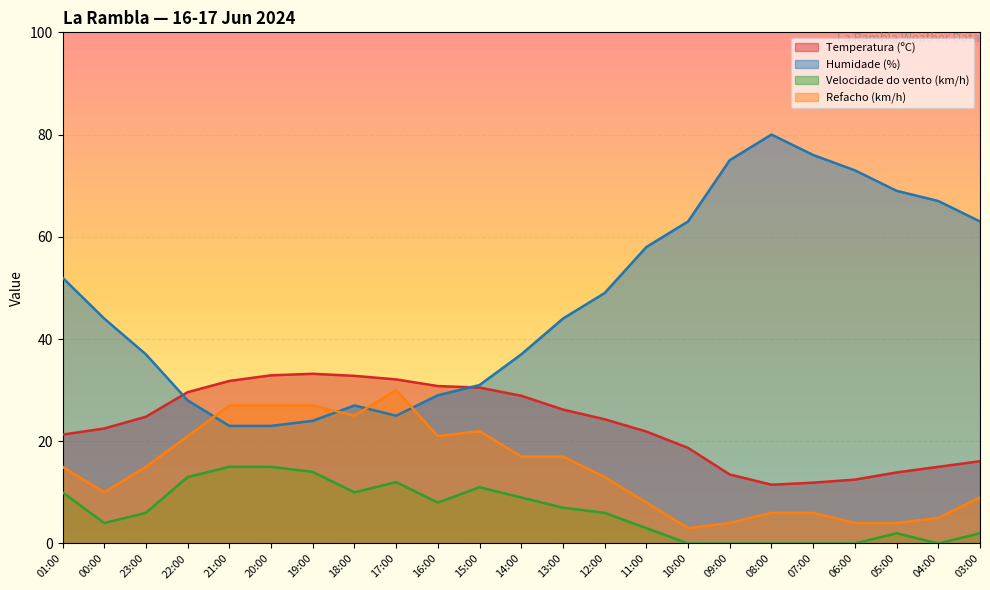

Between 05:00 and 20:00, which is larger?

20:00